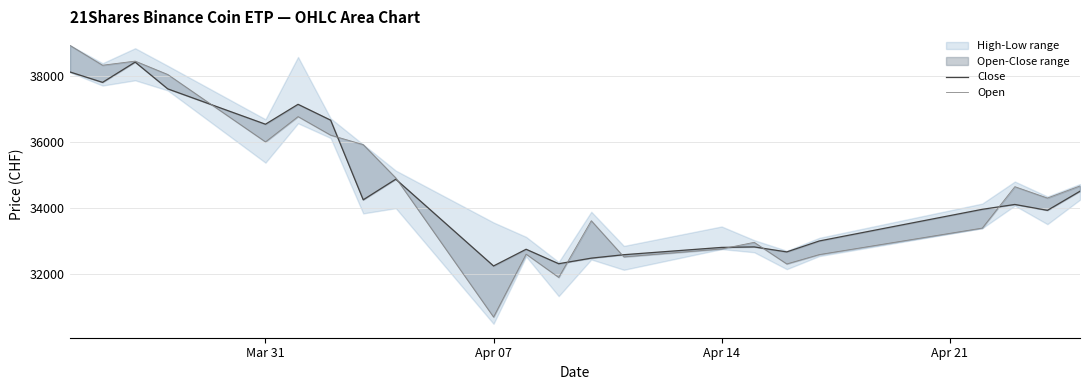

How many lines are shown in the chart?

2